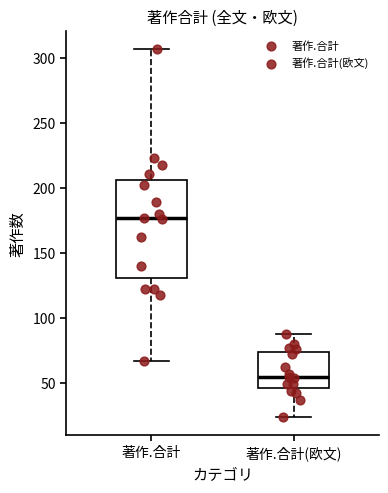

Which box has the highest median line?

著作.合計